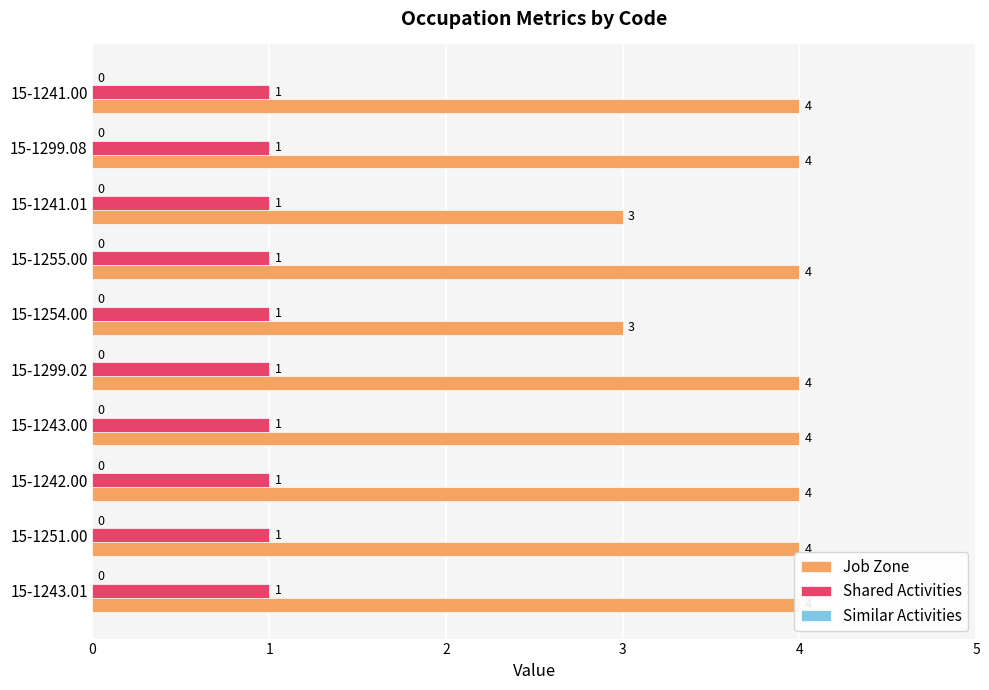

How many groups of bars are there?

10